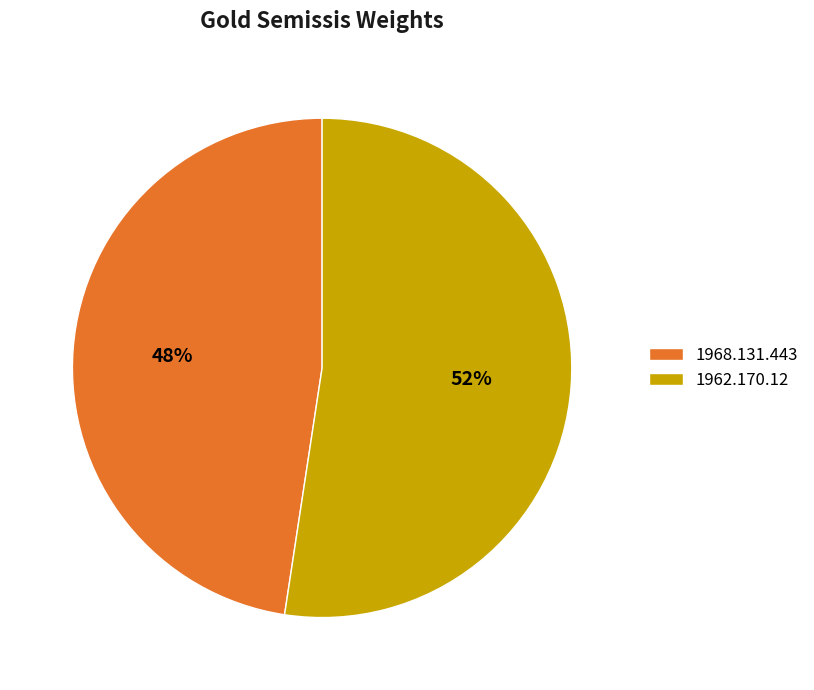

Which category accounts for the majority?

1962.170.12